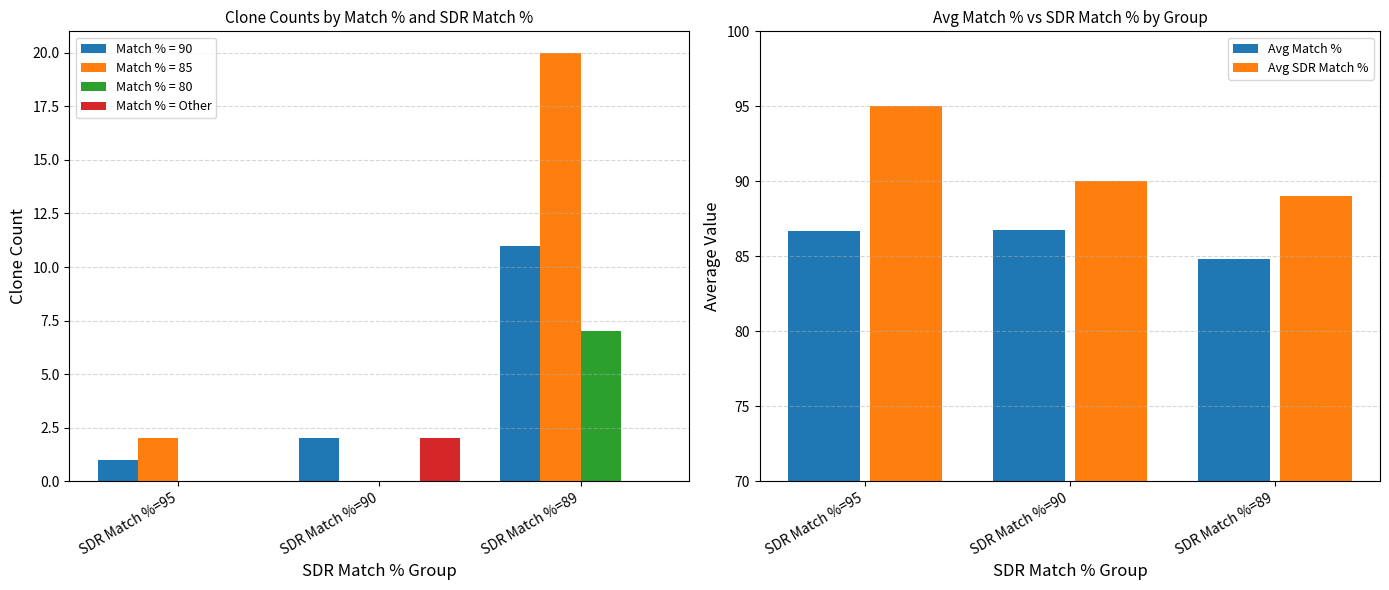

Is it true that Match % = Other equals 1.1 at SDR Match %=95?

False